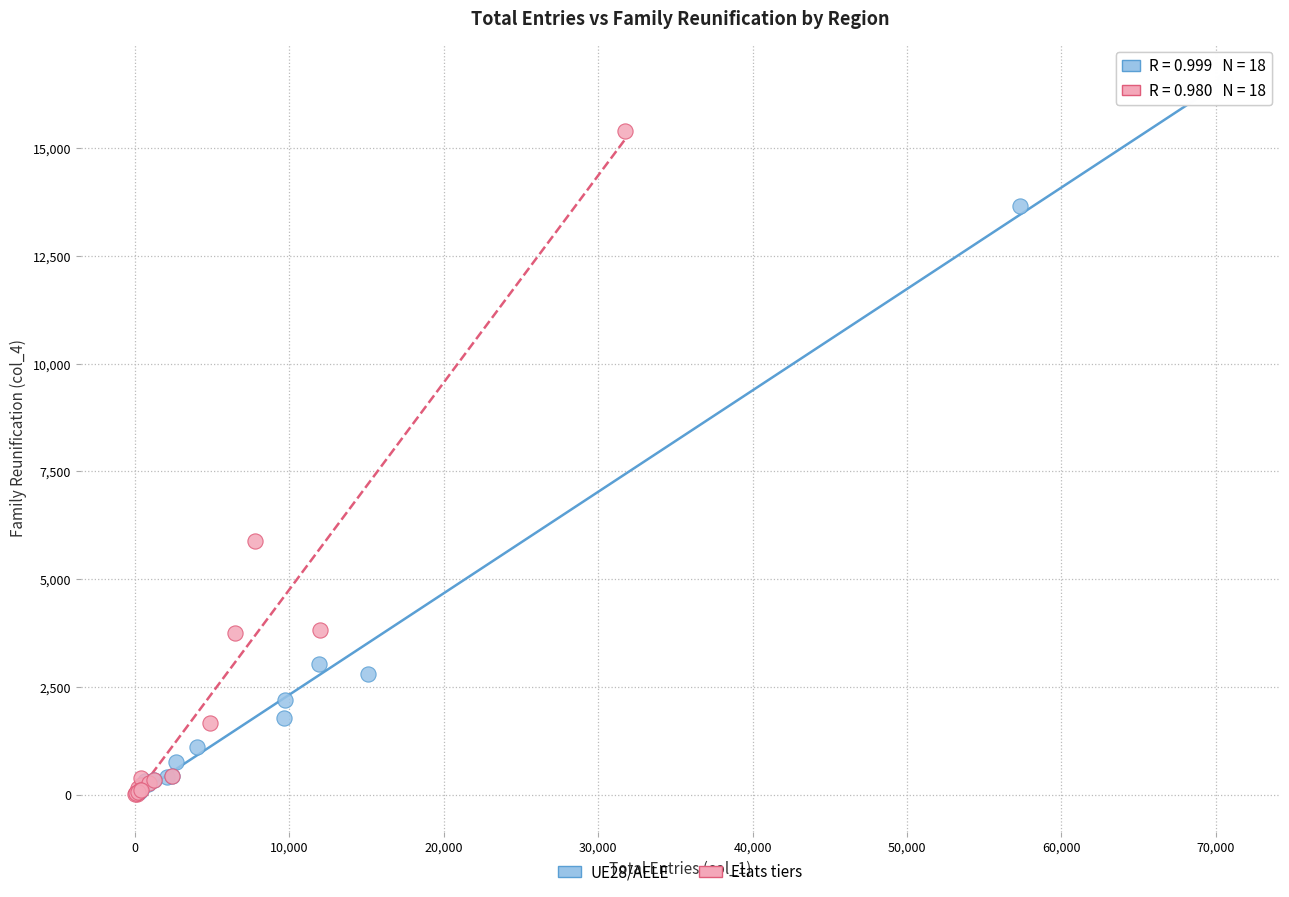

What are all the series names shown in the legend?

UE28/AELE, Etats tiers